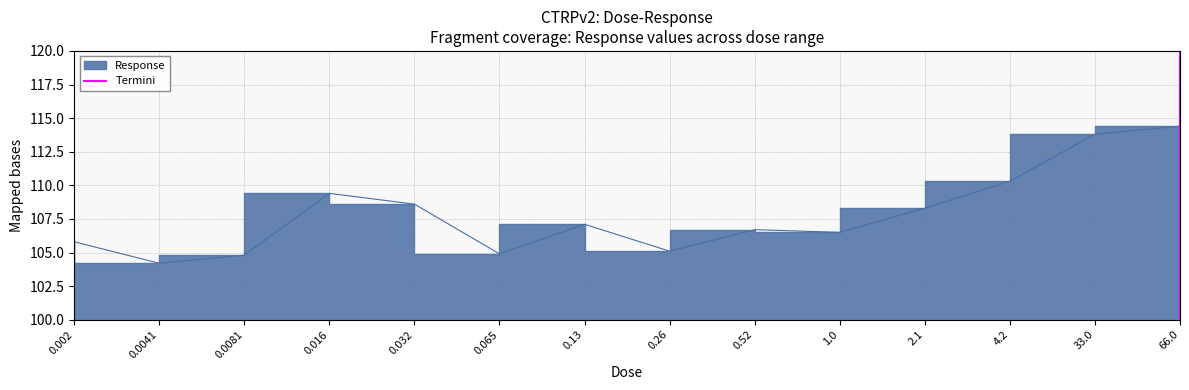

How many lines are shown in the chart?

1